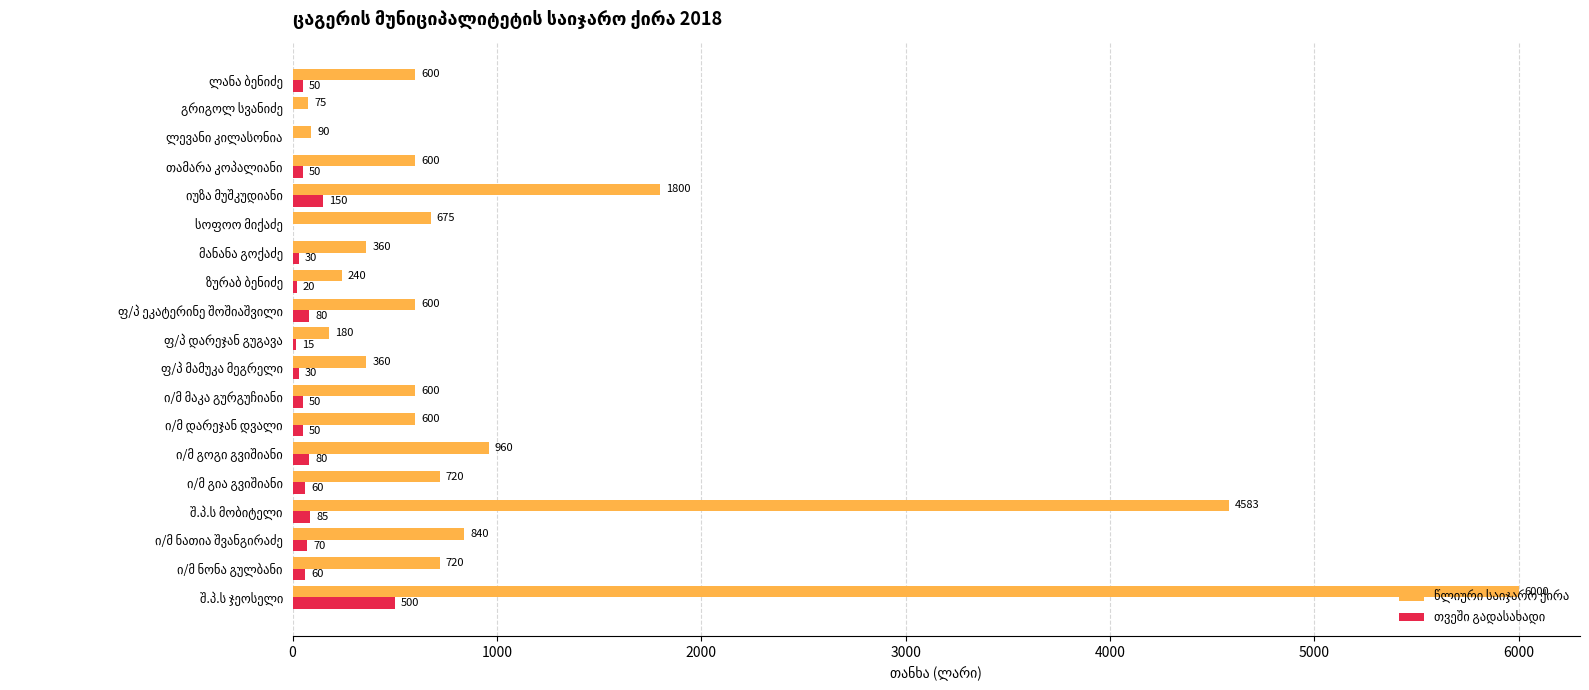

What is the greatest value displayed?

6000